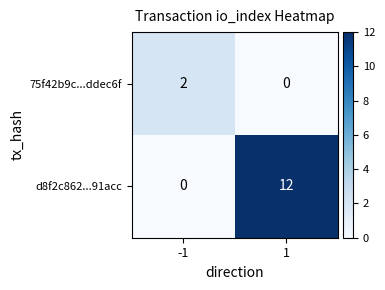

How many data points in 75f42b9c...ddec6f are less than 2?

1